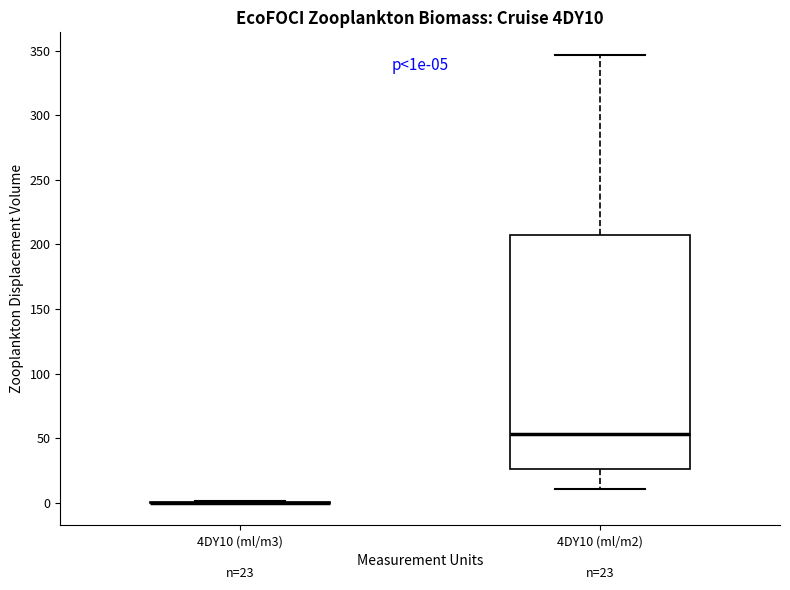

Which box is the tallest, from its lower edge to its upper edge?

4DY10 (ml/m2)